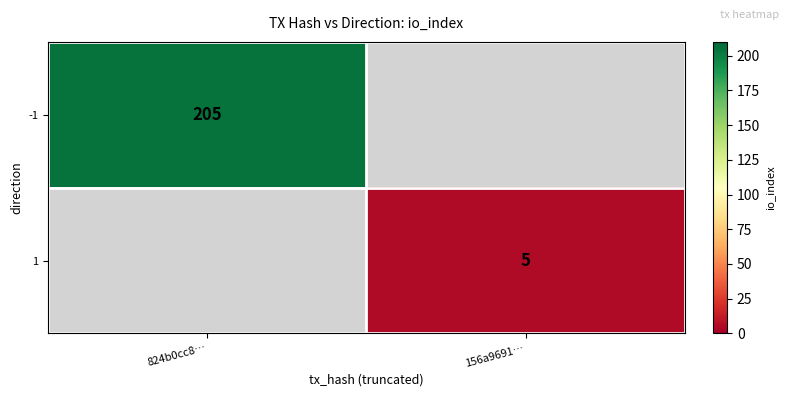

The 1 series shows 5 at 156a9691…. True or false?

True